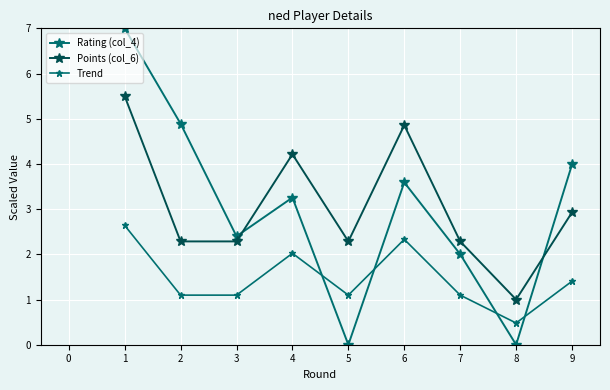

The value of Points (col_6) at 8 is 1.0. True or false?

True